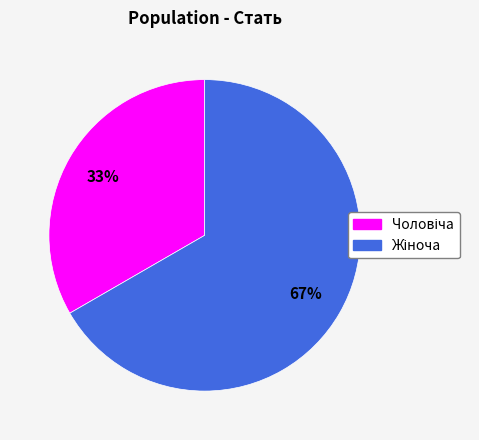

To the nearest percent, what is the average slice percentage?

50%